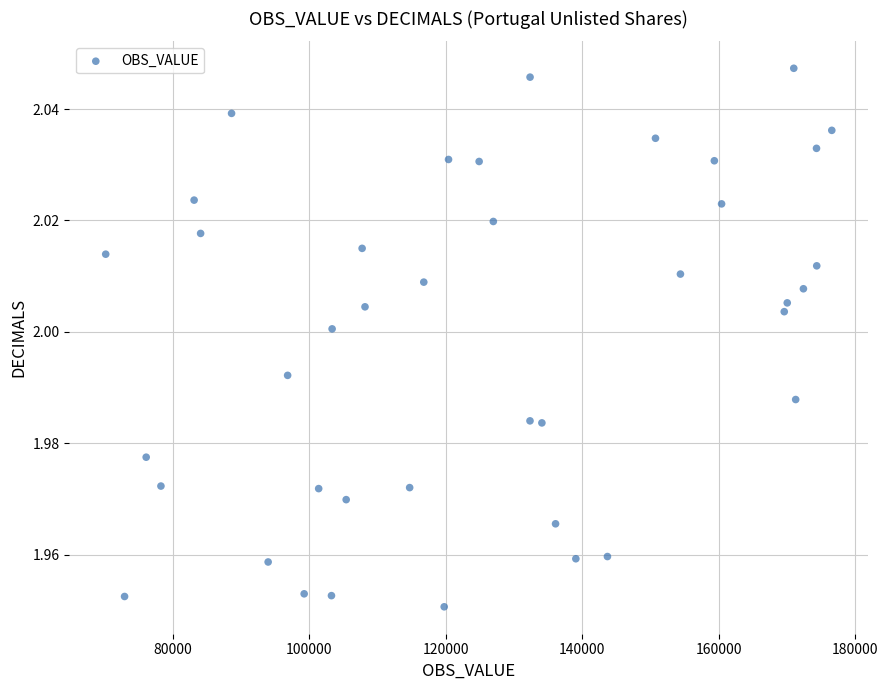

What is the range of X values (max minus min)?

106409.3